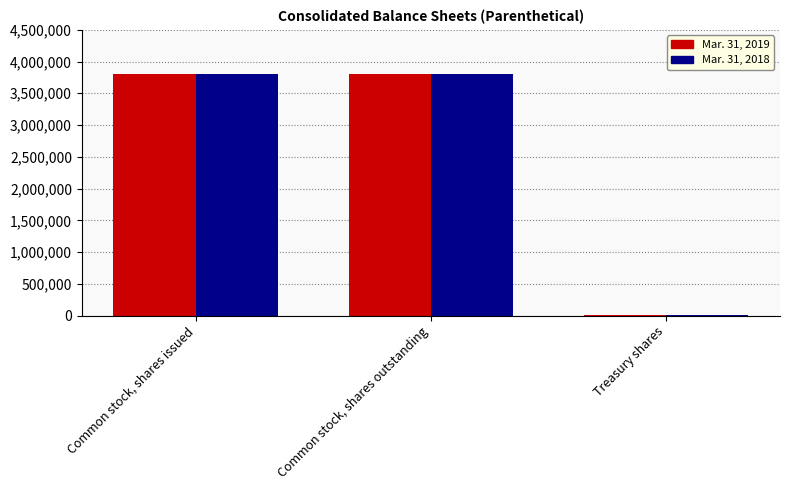

The Mar. 31, 2018 series shows 3801874 at Common stock, shares outstanding. True or false?

True